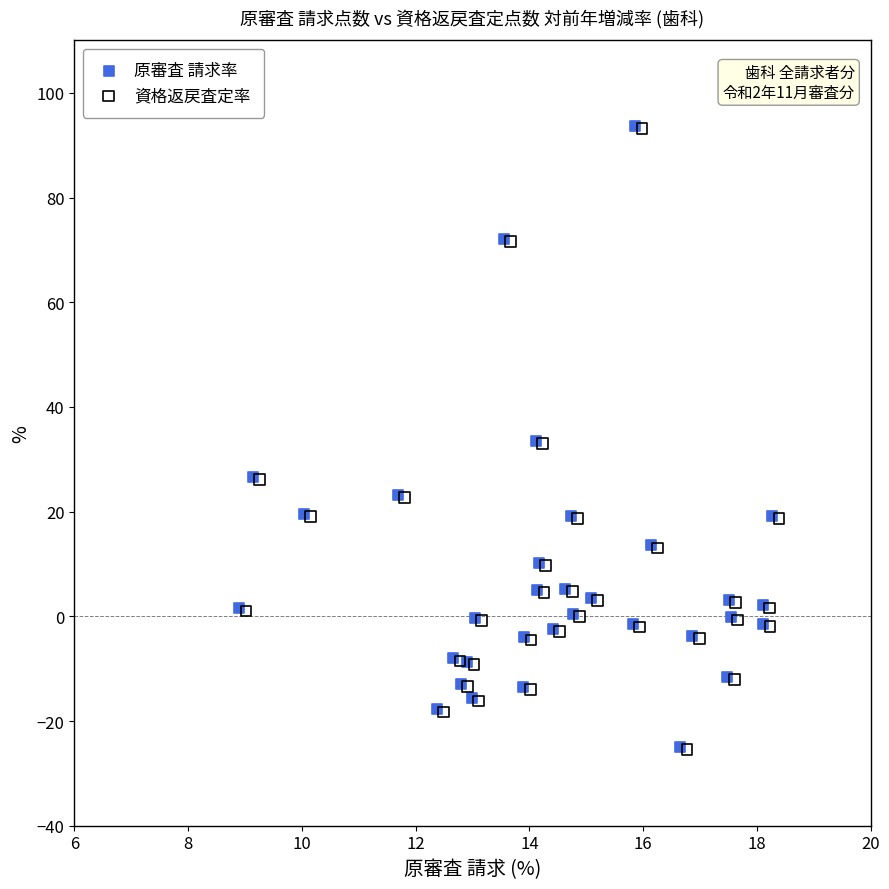

What are all the series names shown in the legend?

原審査 請求率, 資格返戻査定率